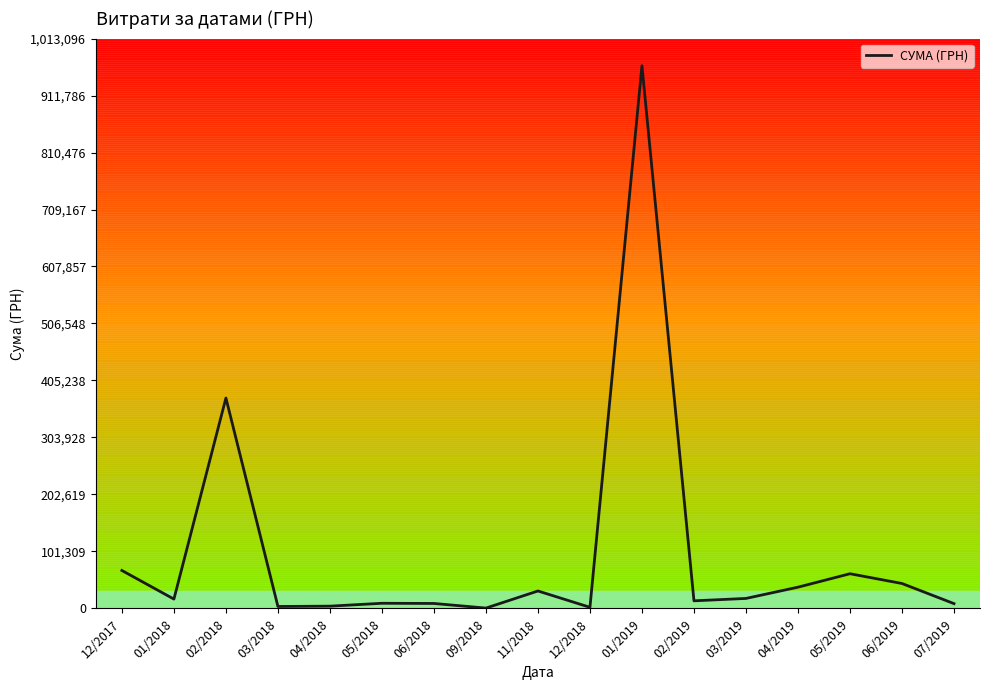

What is the greatest value displayed?

964853.5